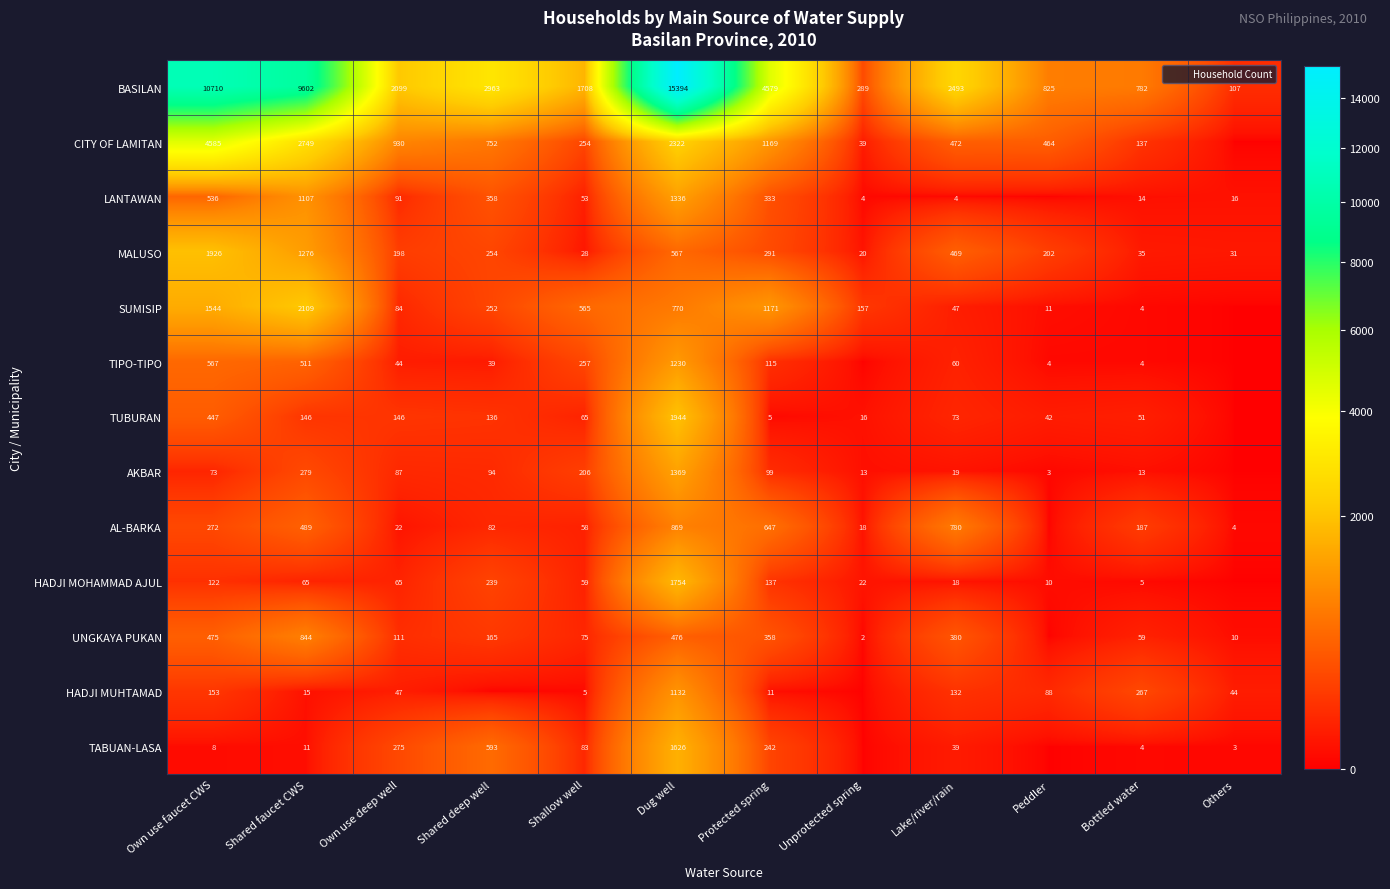

What is the total value across all series at Bottled water?

1562